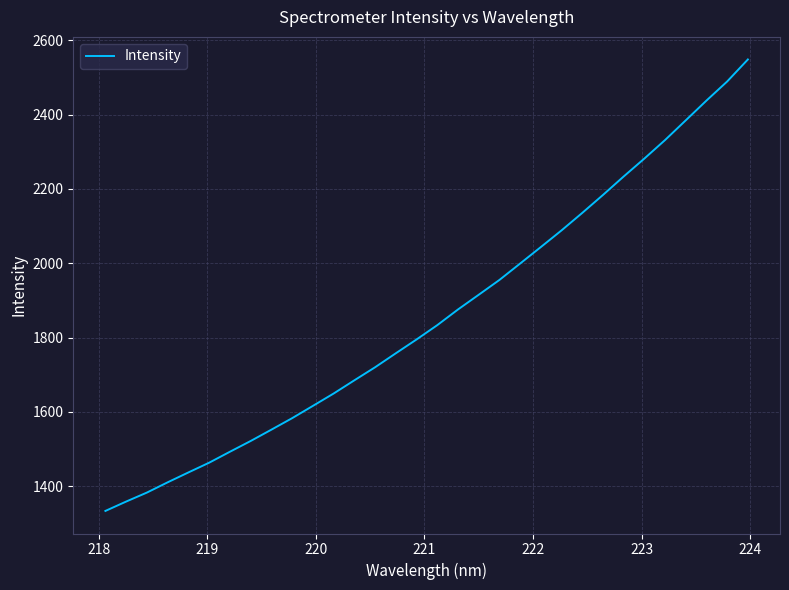

What is the smallest value displayed?

1333.6